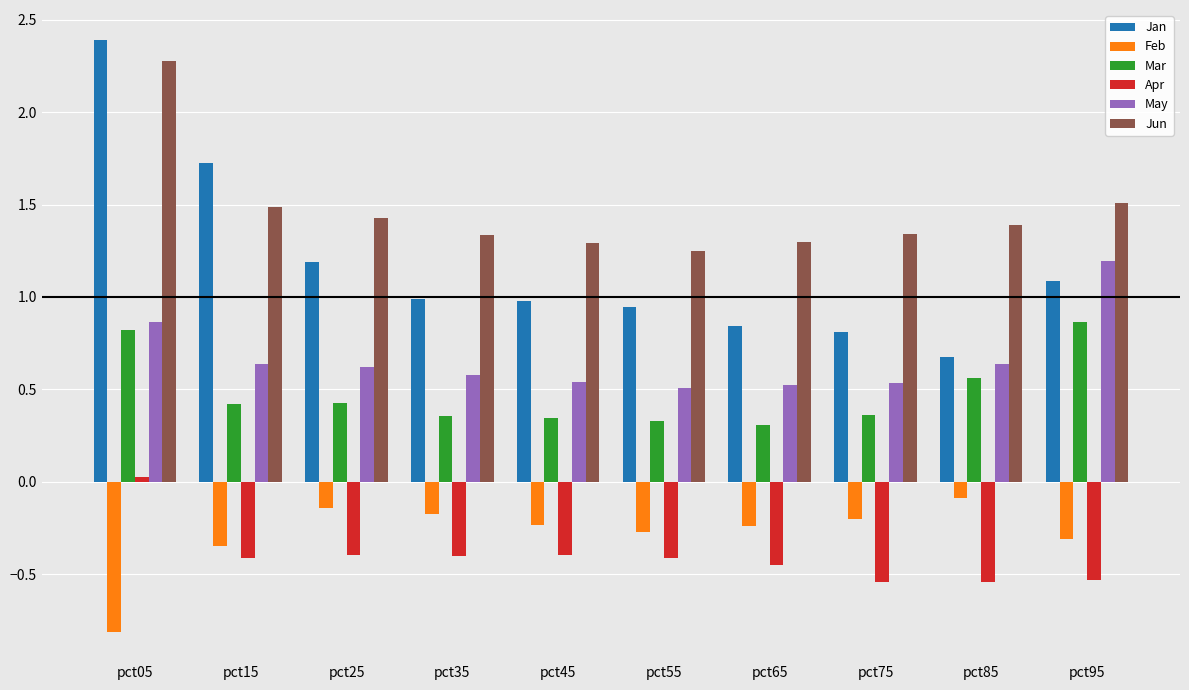

What is the smallest value displayed?

-0.8